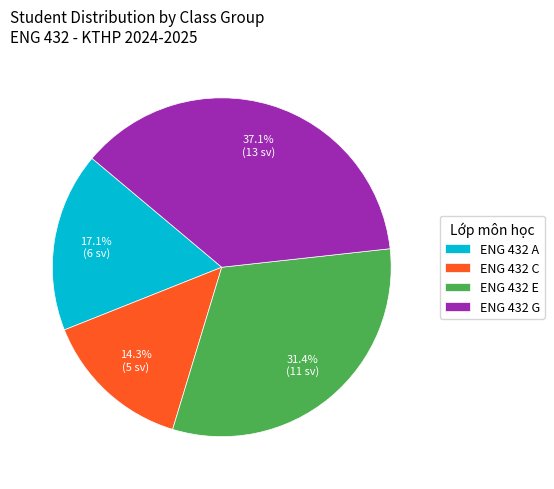

Is there a majority slice in this chart?

No